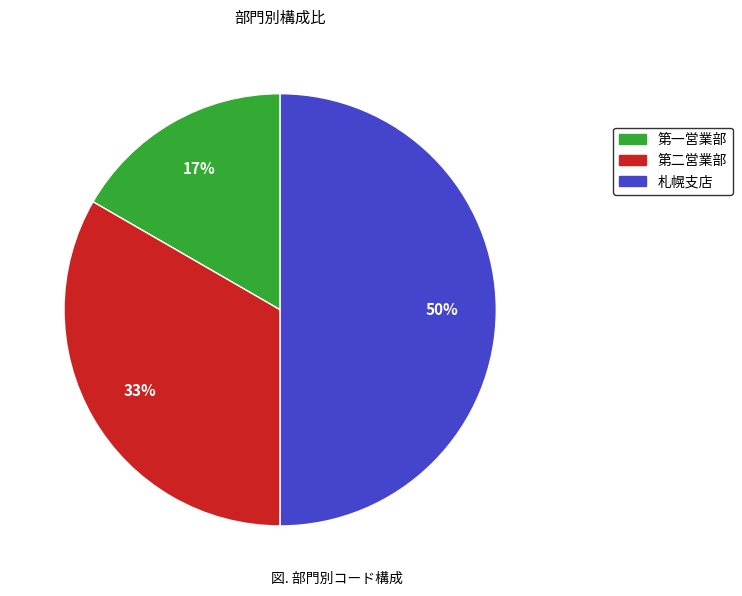

Combined, do 札幌支店 and 第二営業部 account for over 50%?

Yes